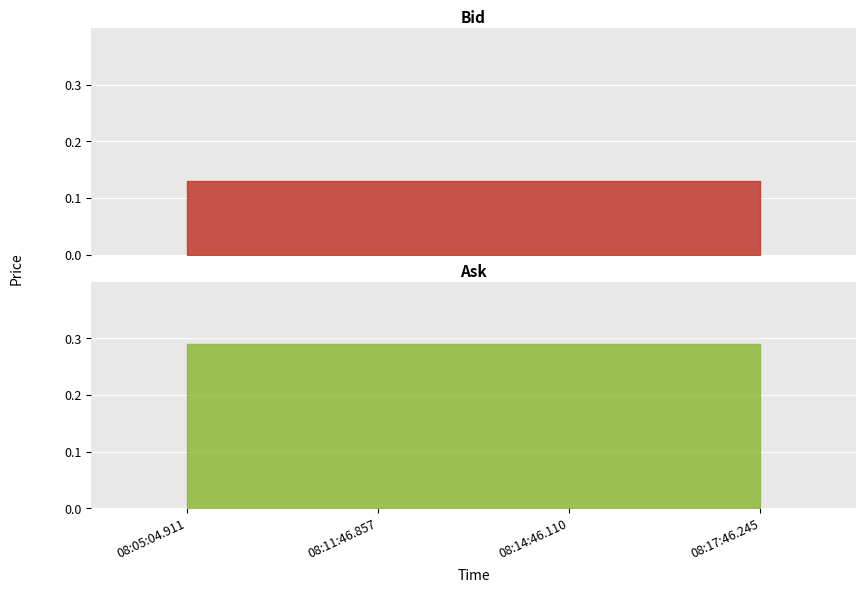

True or false: Bid has a value of 0.1 at 08:05:04.911.

True